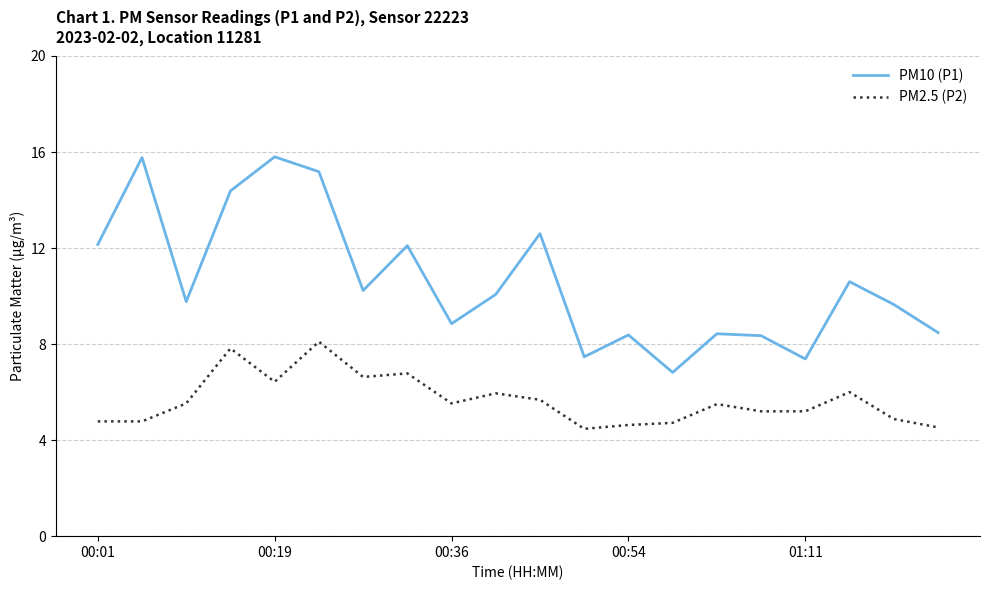

Which series has the largest total across all categories?

PM10 (P1)